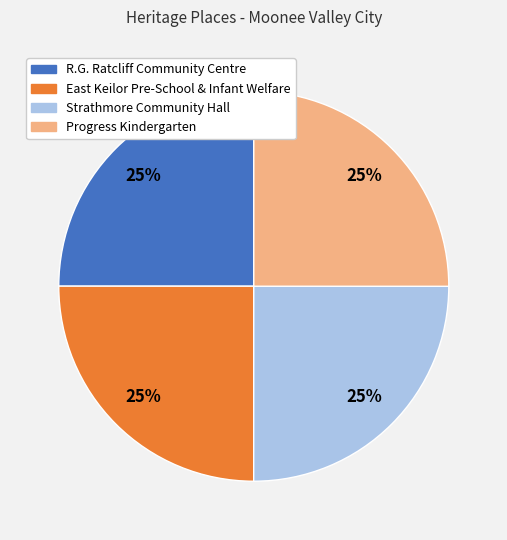

What is the ratio of the value at Strathmore Community Hall to the value at R.G. Ratcliff Community Centre?

1.0